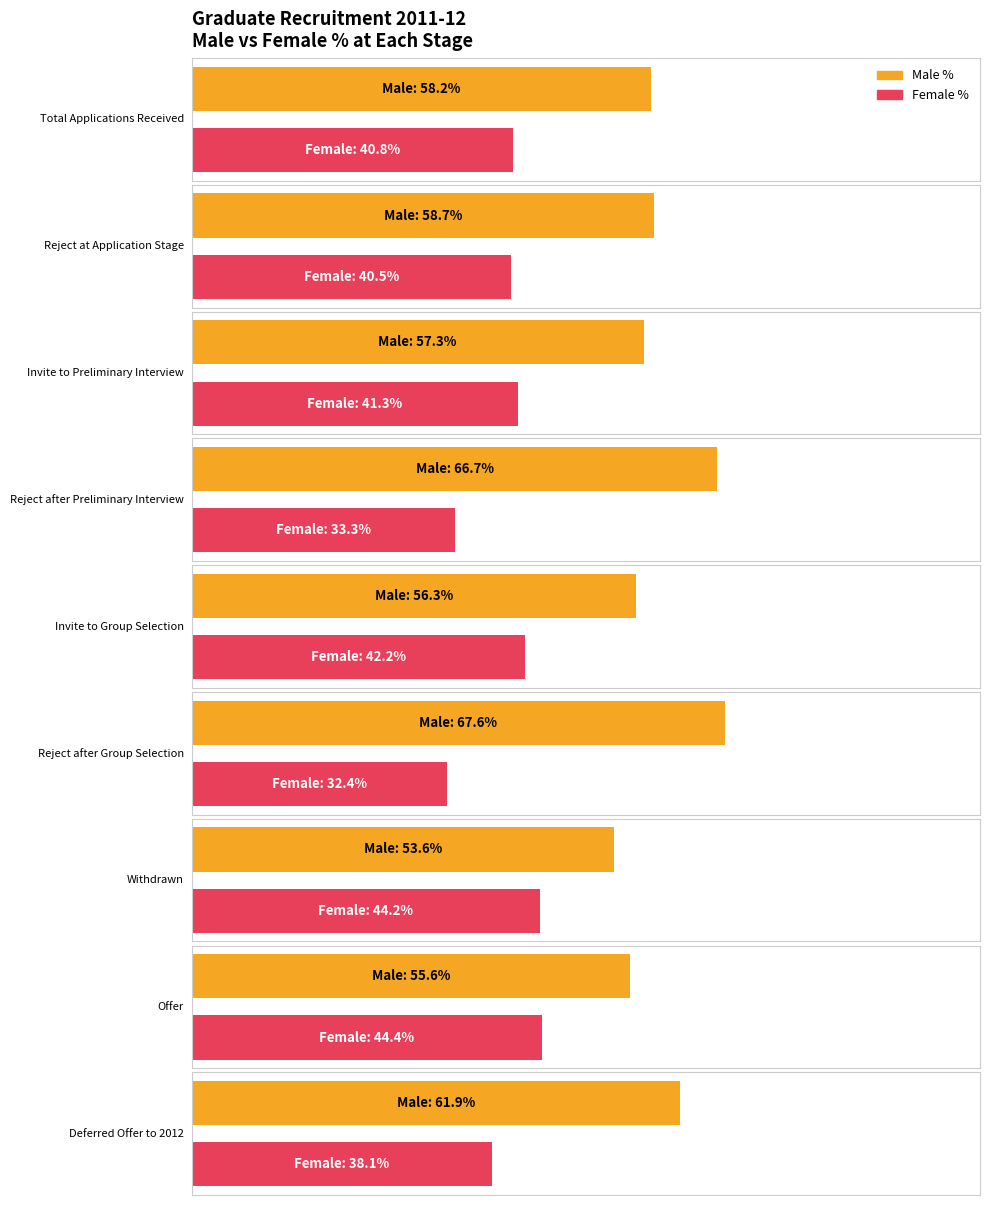

Read the Male value at Reject after Preliminary Interview, to the nearest 50.

50